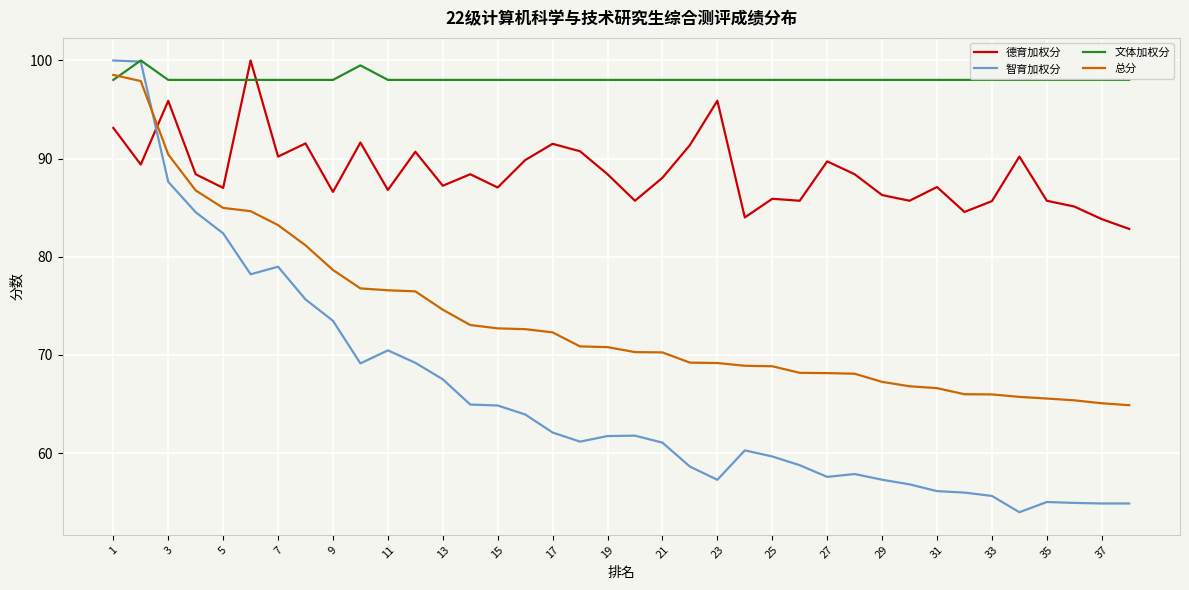

How many times do 德育加权分 and 文体加权分 cross each other?

2